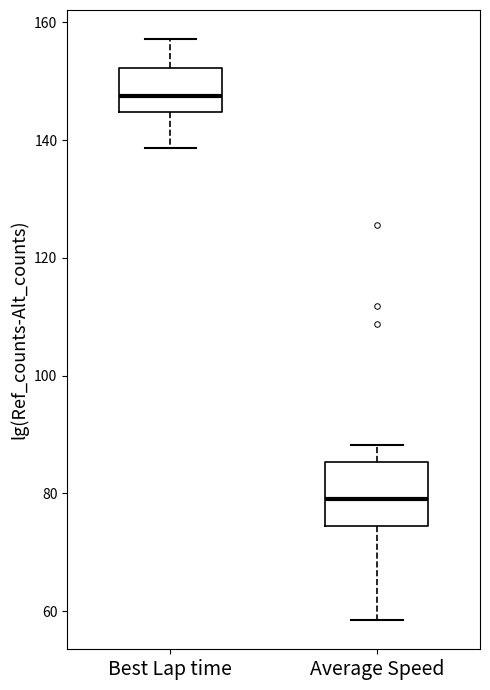

Reading left to right, transcribe this box plot: for each box, give where its median line is, the range the box spans, and where its two whiskers end, as read against the y-axis. The values are not printed on the chart, so give them approximately, as read against the axis.

Best Lap time: median 148, box 144 to 152, whiskers 138 to 158
Average Speed: median 80, box 74 to 86, whiskers 58 to 88